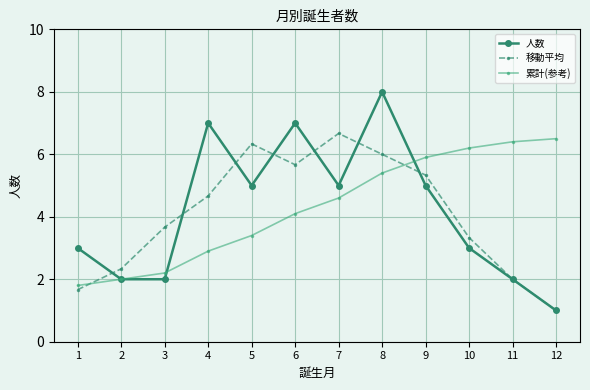

What is the difference between the maximum and second lowest values in the 移動平均 series?

5.0